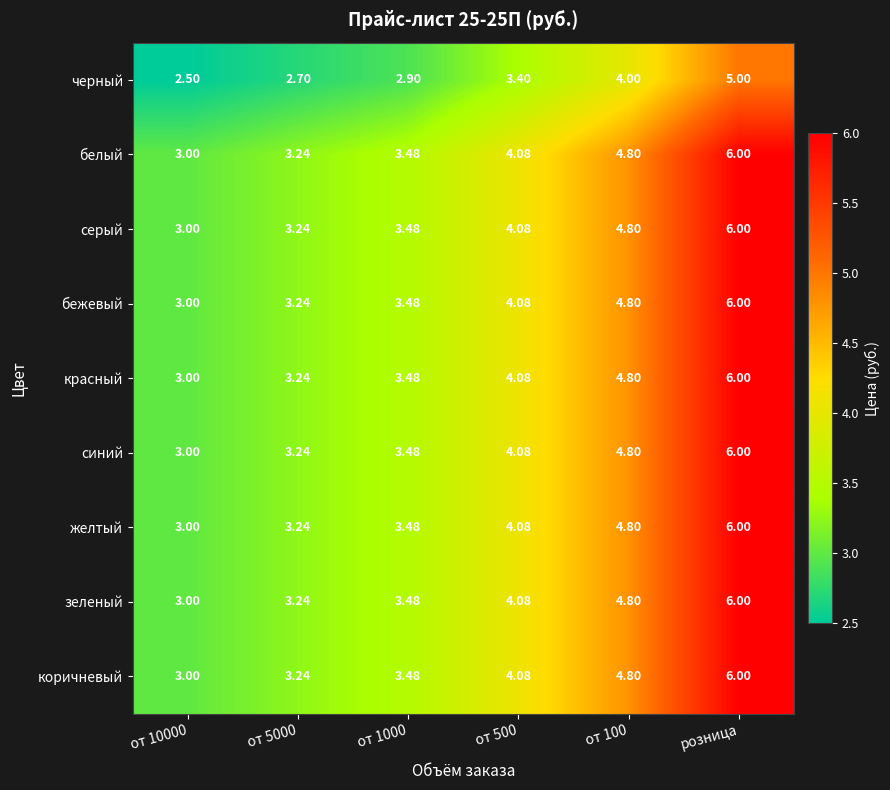

At which category is the sum across all series the highest?

розница